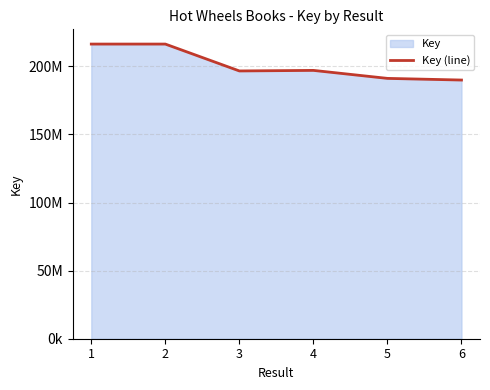

Is it true that the value at 5 is 191155411?

True